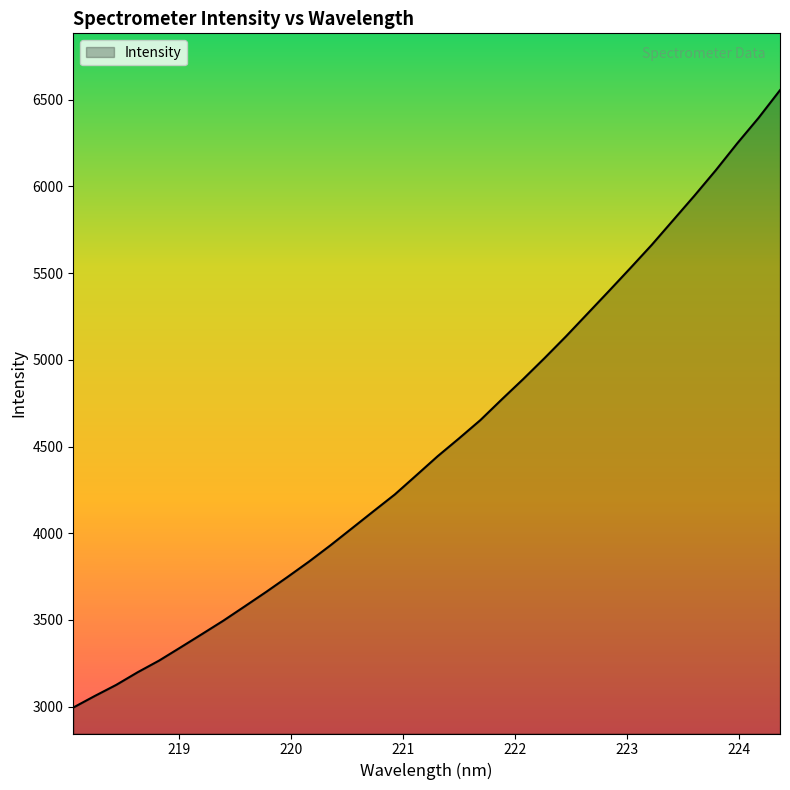

What is the greatest value displayed?

6555.6